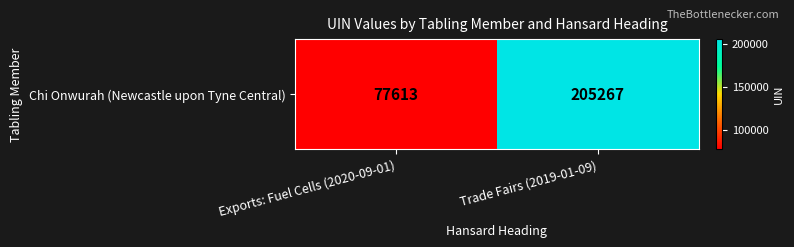

What is the difference between the values at Exports: Fuel Cells (2020-09-01) and Trade Fairs (2019-01-09)?

127654